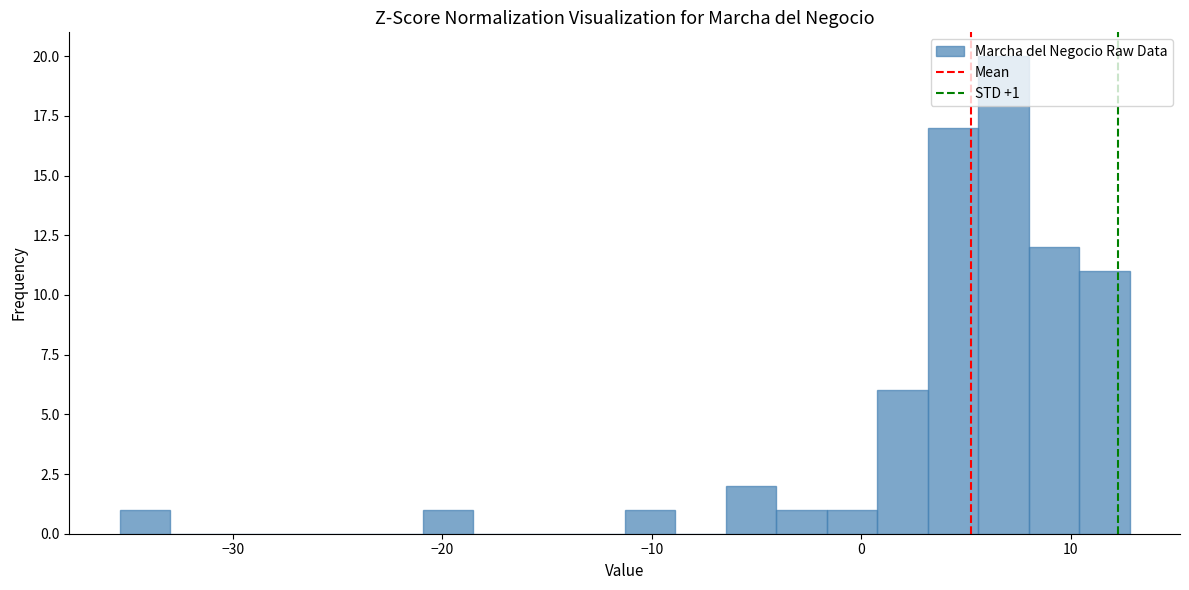

Read against the x-axis, roughly where is the centre of the tallest bar?

7